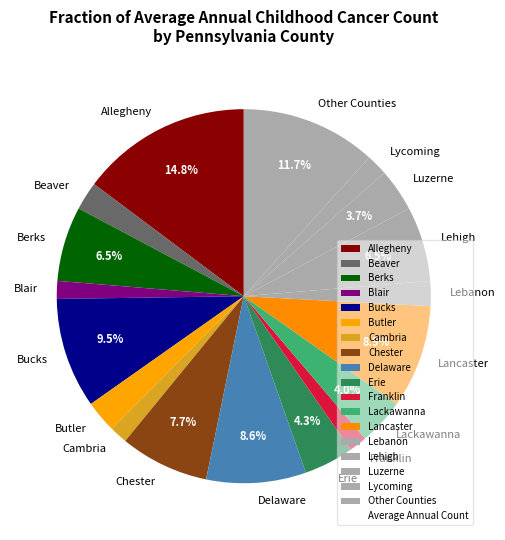

How many slices are in this pie chart?

18